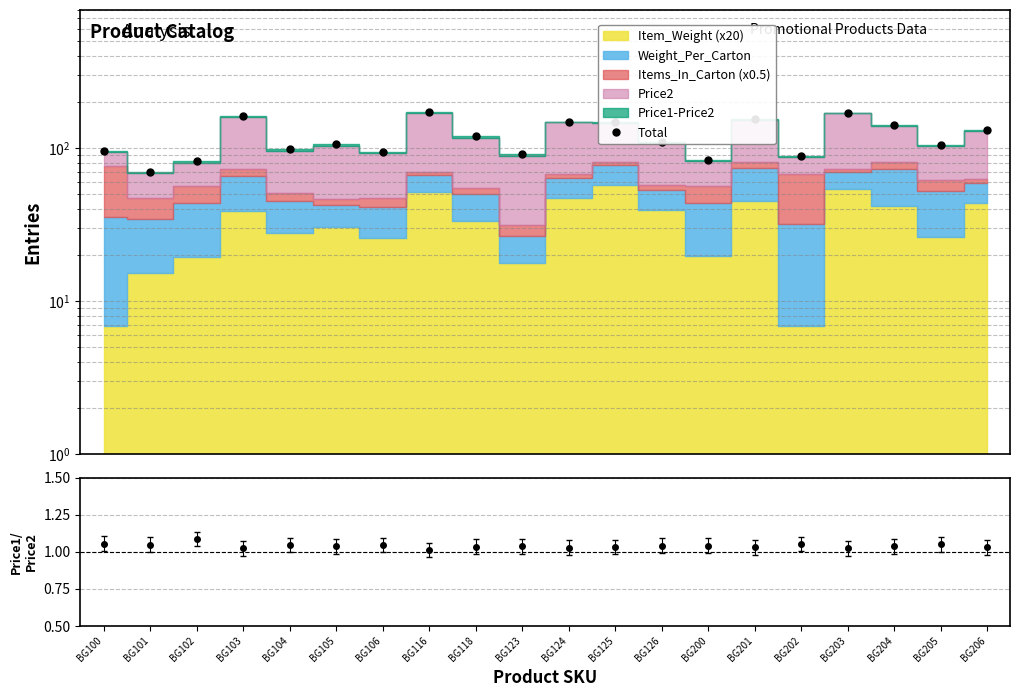

How many categories are shown in the chart?

20